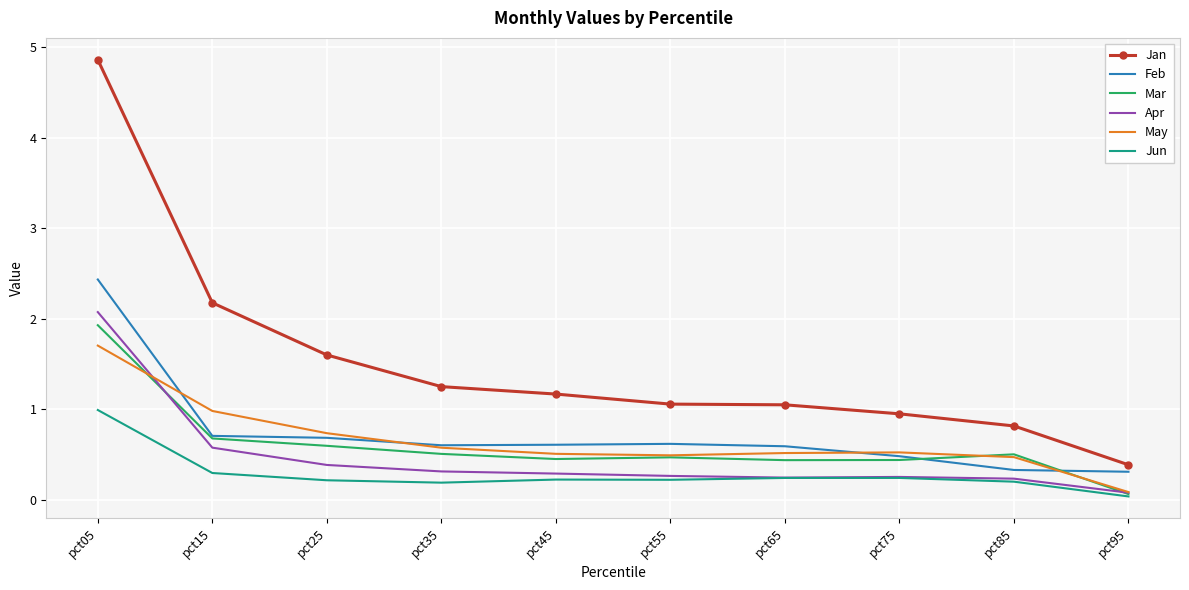

What is the spread (max minus min) of values at pct75?

0.7